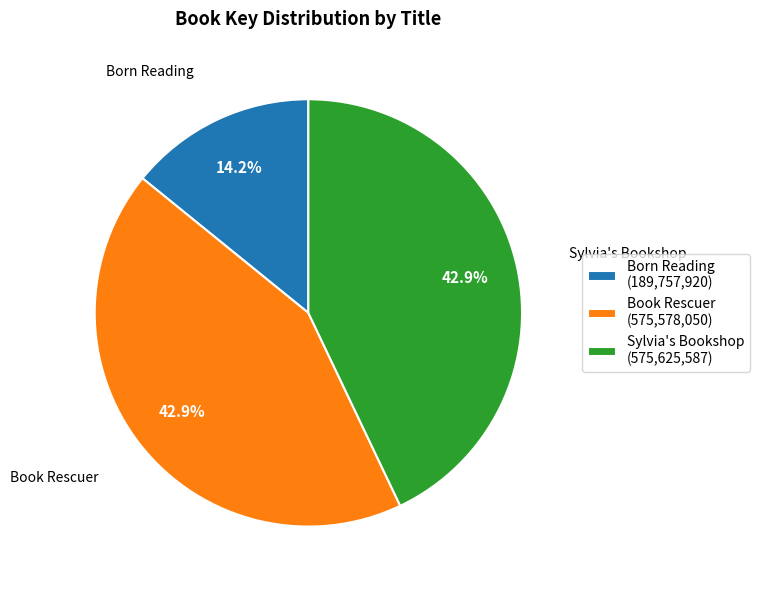

How many segments does this pie chart have?

3